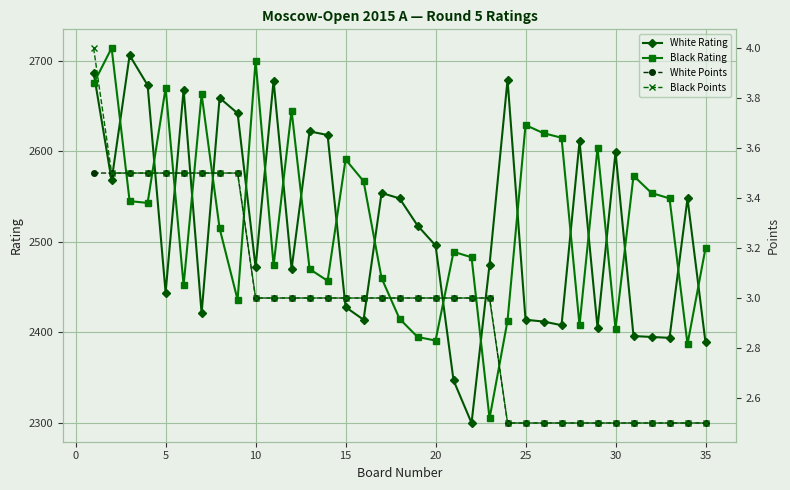

True or false: Black Points has more than 0 points higher than both neighbors.

False